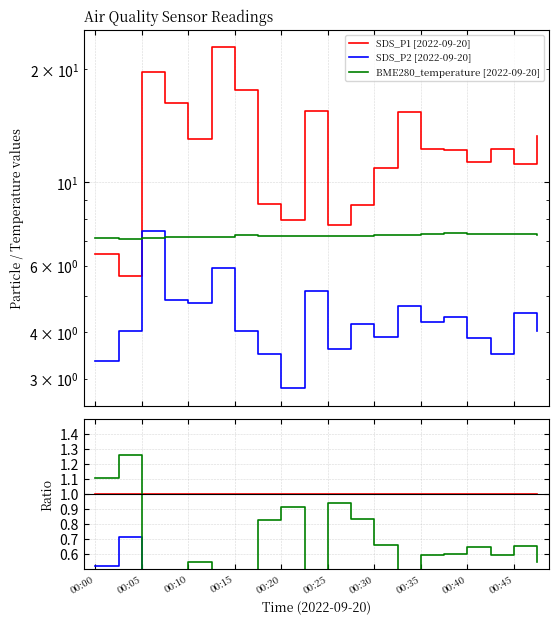

True or false: BME280_temperature has a value of 0.2 at 00:05.

False